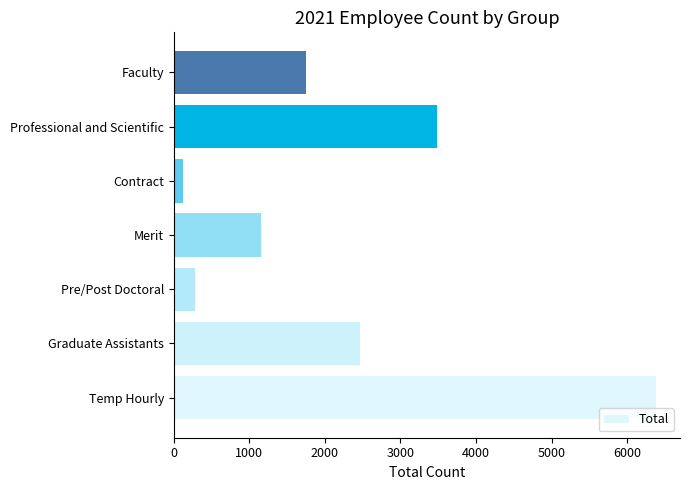

Does the chart contain any negative values?

No